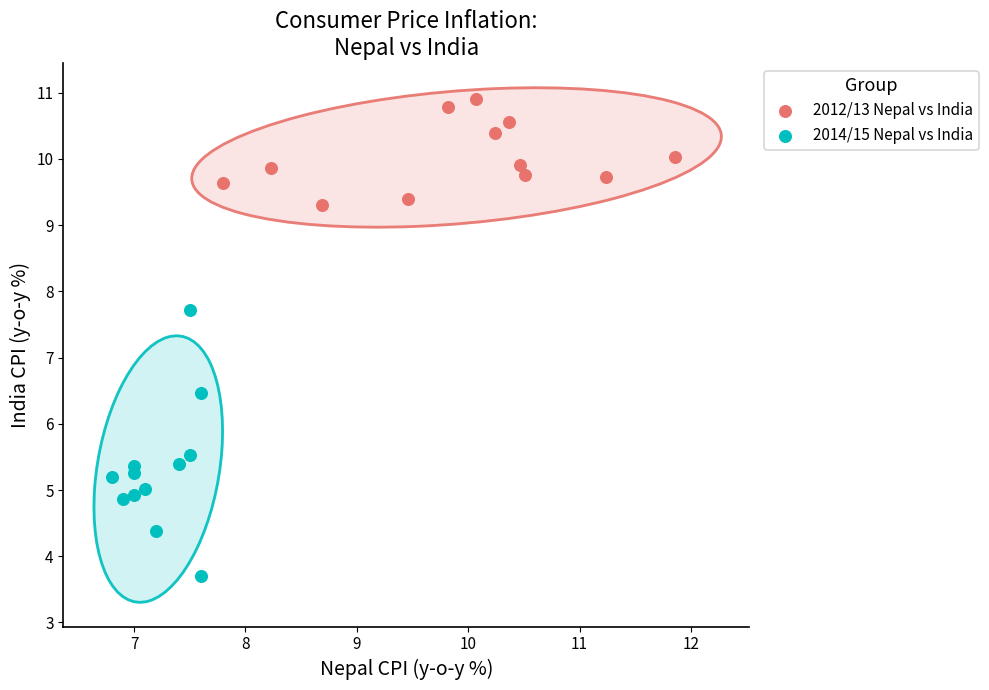

What are all the series names shown in the legend?

2012/13 Nepal vs India, 2014/15 Nepal vs India